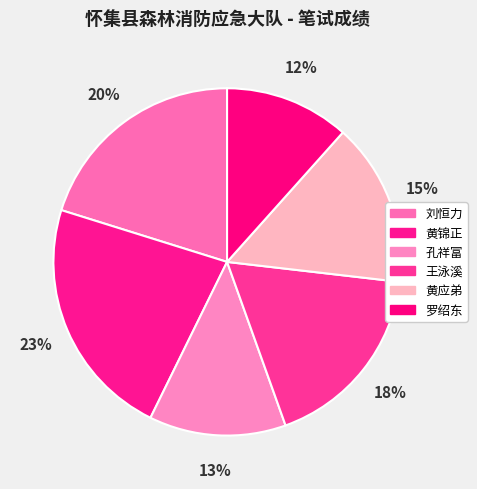

Count the number of slices in the pie.

6